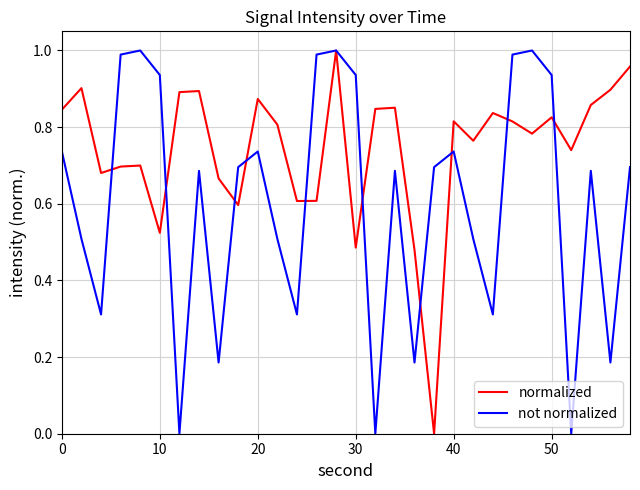

Which series has the largest total across all categories?

normalized